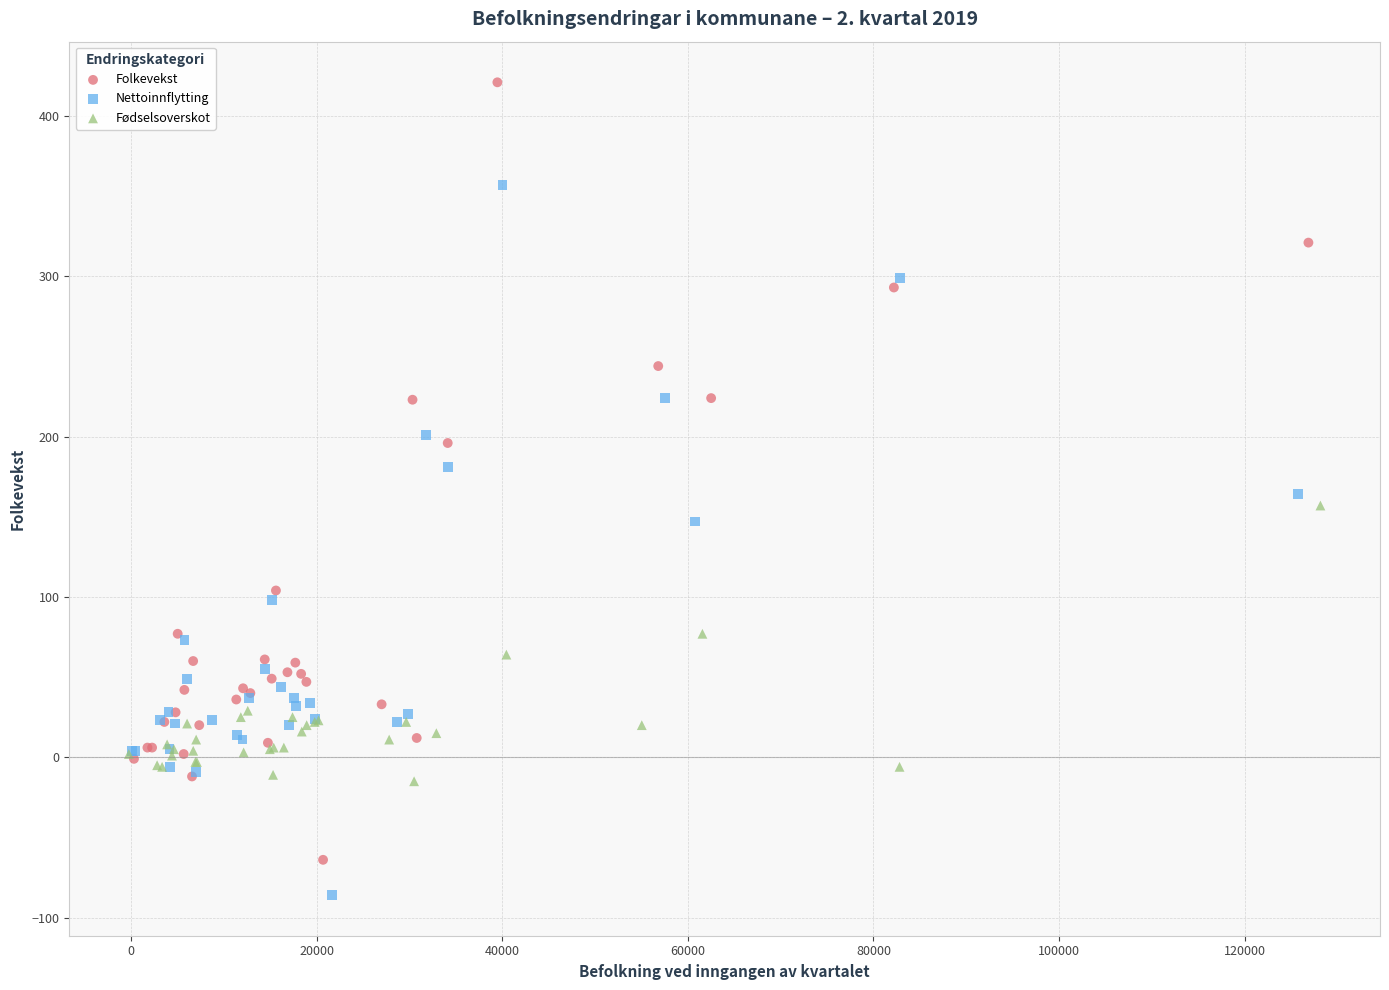

Which series contains the highest Y value?

Folkevekst